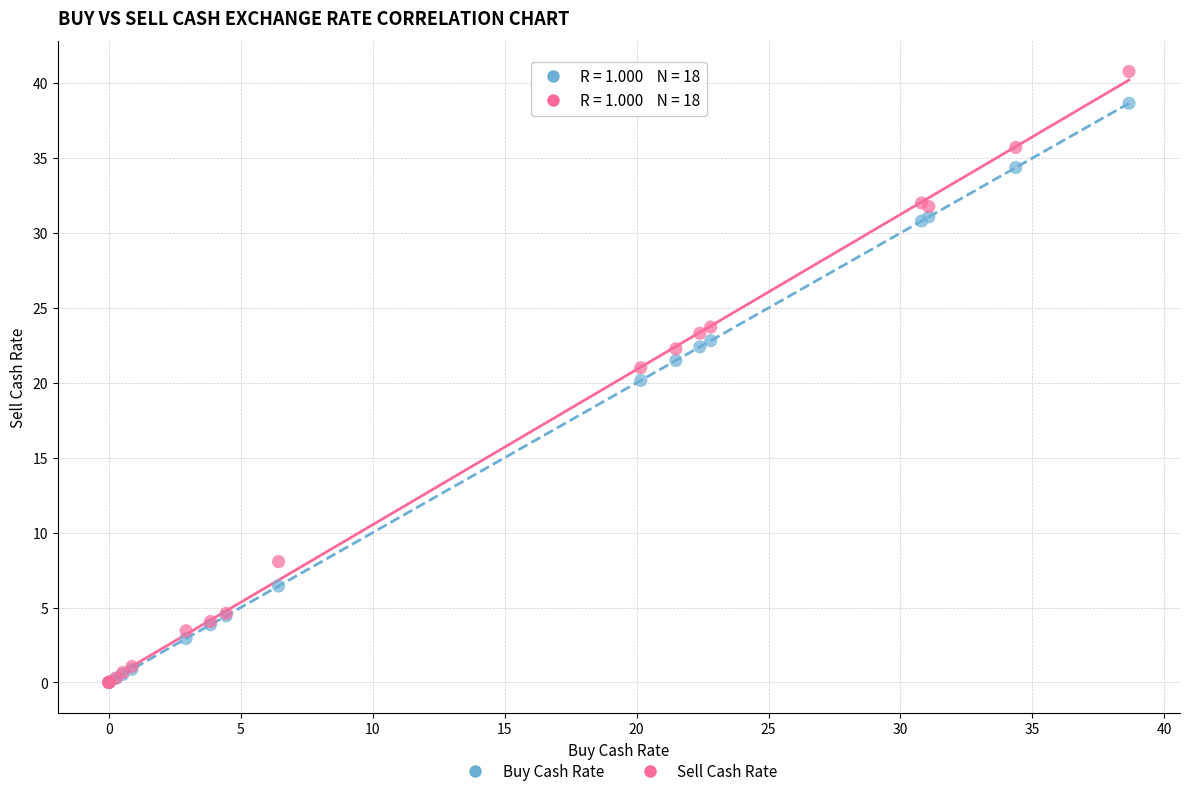

Which series has the widest spread of Y values?

Sell Cash Rate